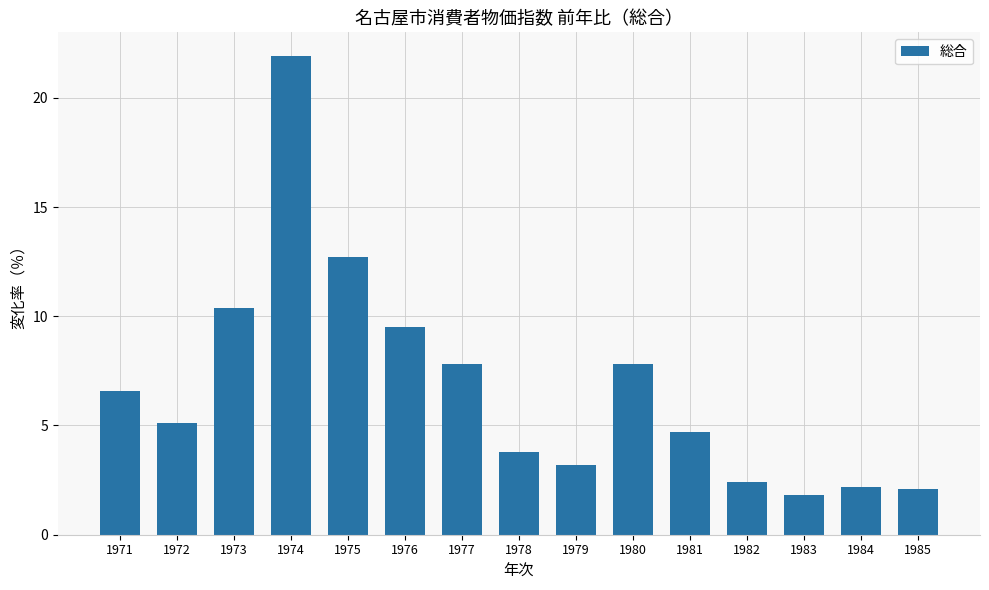

What is the average value?

6.8